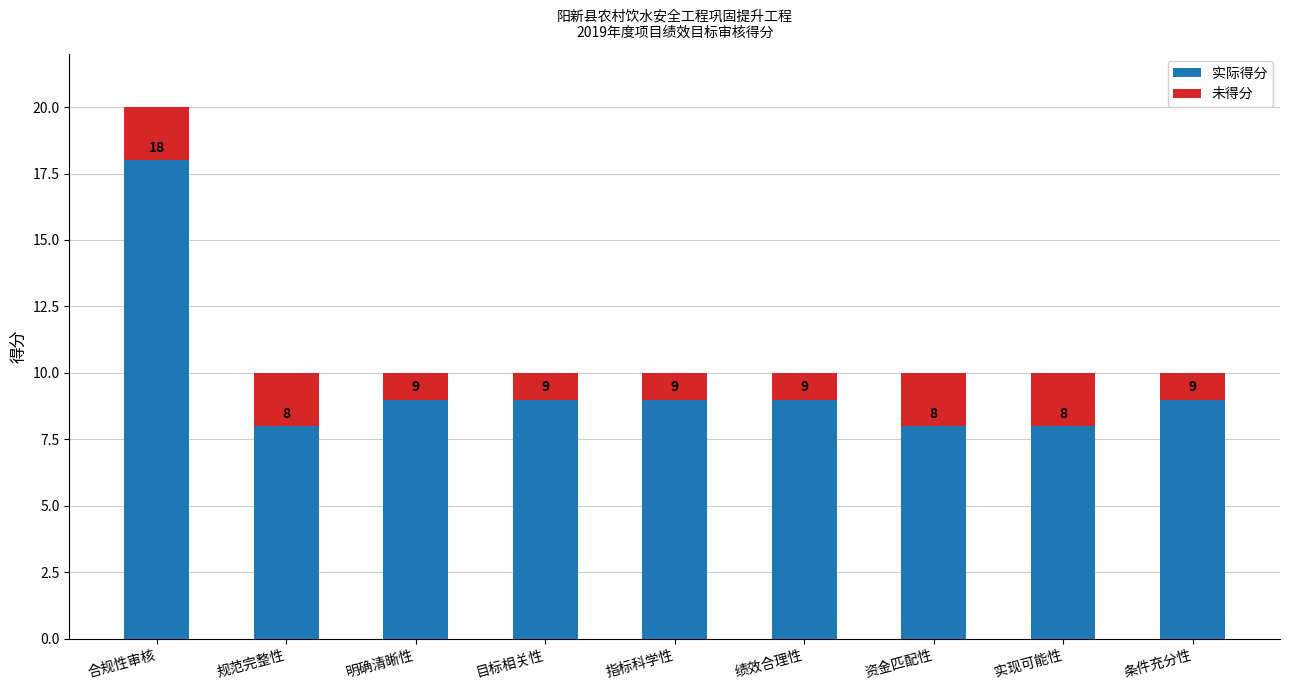

What is the total value across all series at 指标科学性?

10